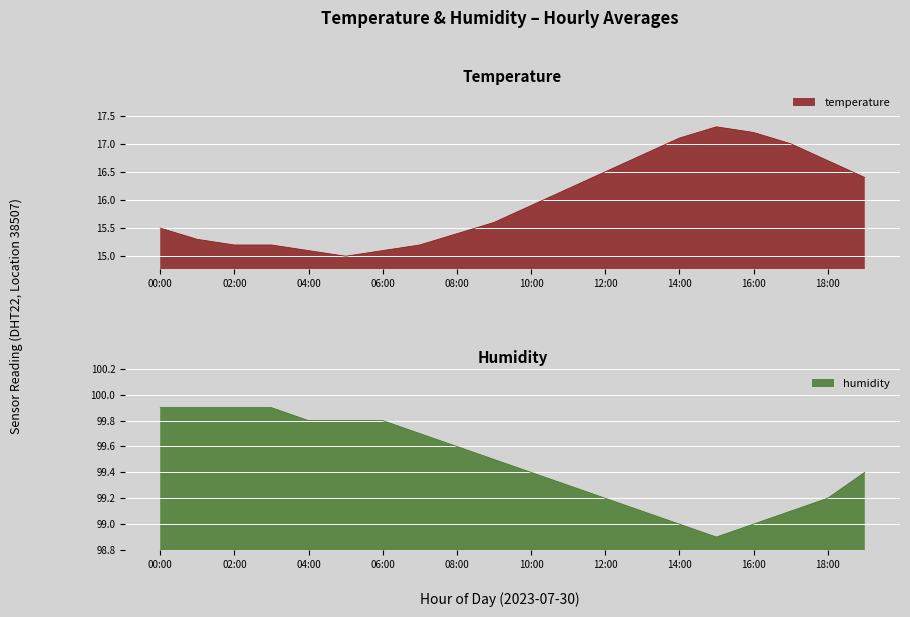

True or false: humidity and temperature intersect in this chart.

False